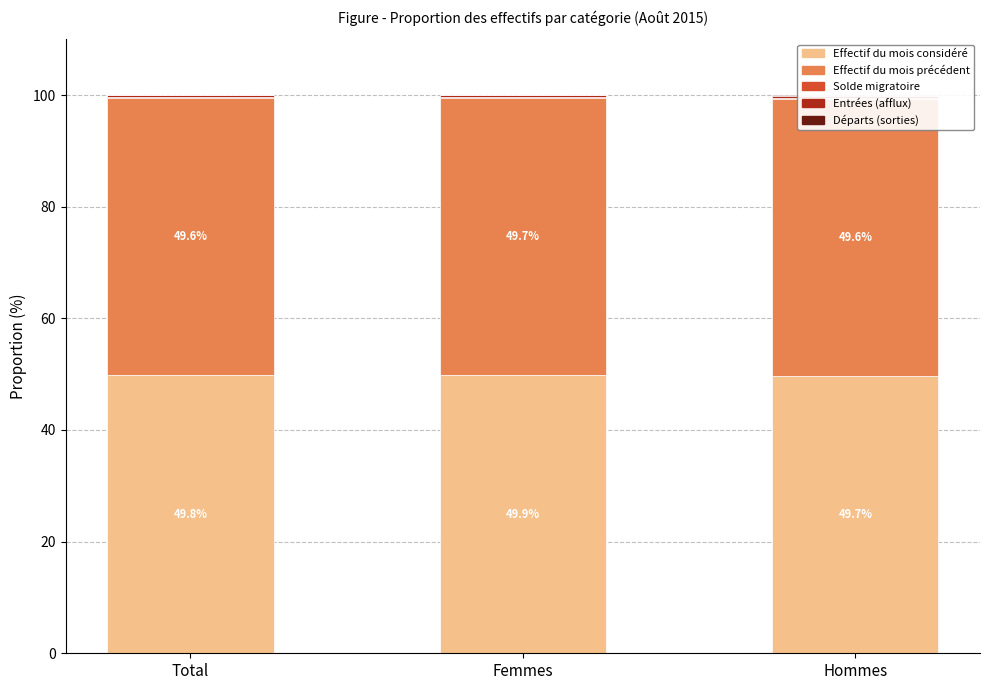

What is the difference between the maximum and minimum values in the Effectif du mois considéré series?

0.2